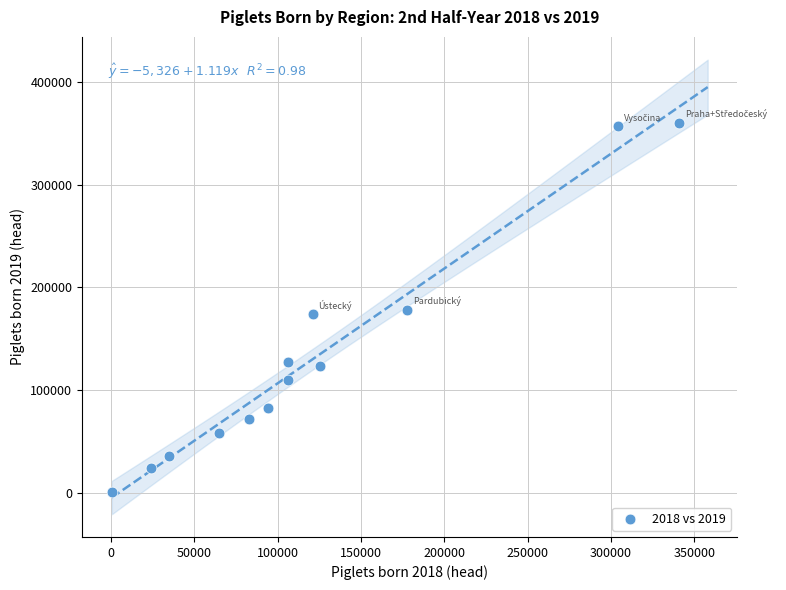

What is the range of Y values (max minus min)?

359658